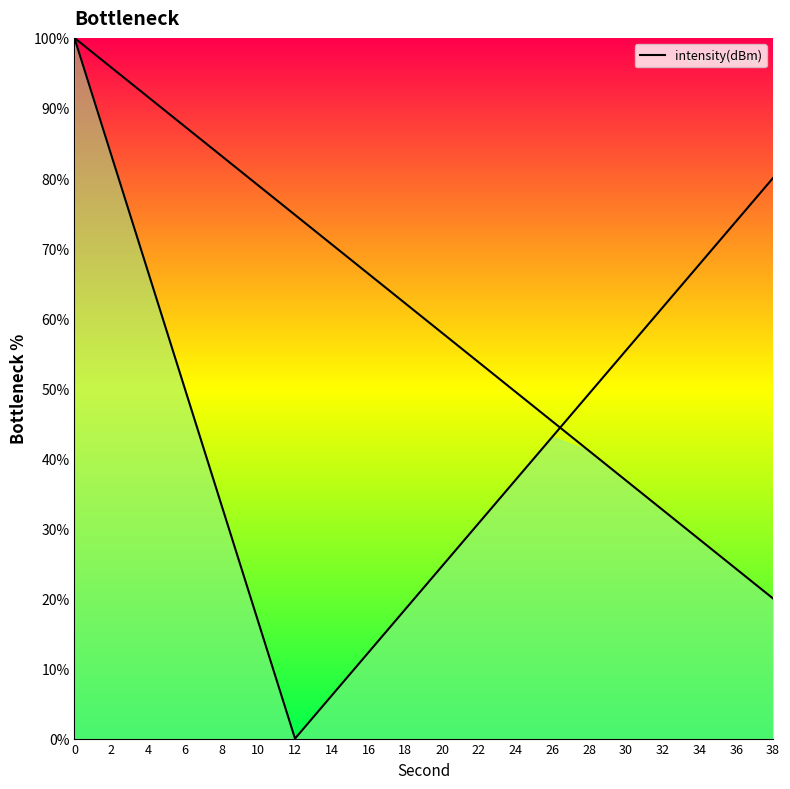

What is the value of the 6th point from the left?

16.7